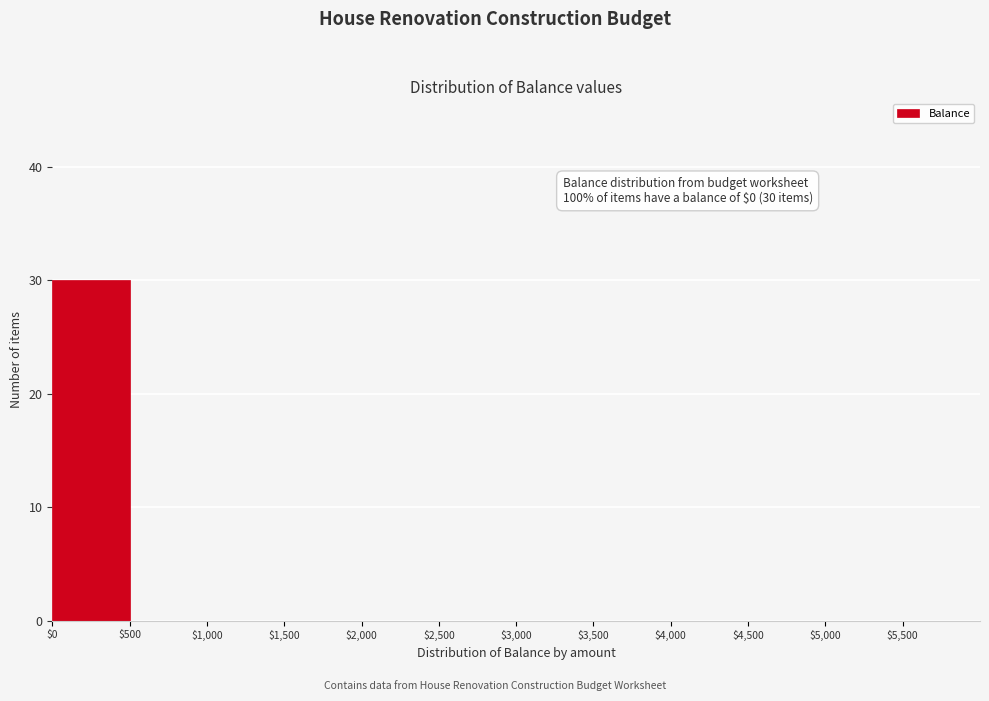

Over which range of the x-axis is the bar tallest?

0 to 500